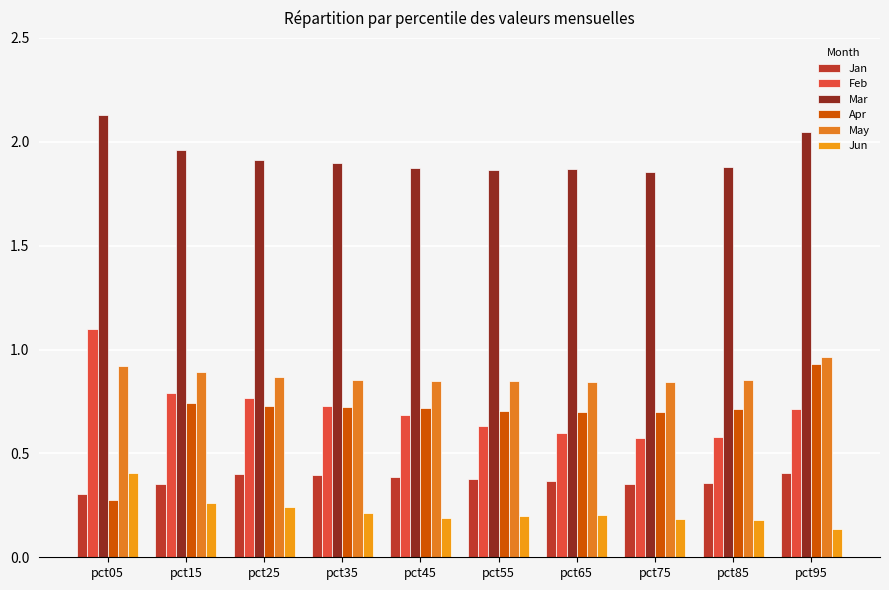

What is the value of the Jan bar at the 10th from the left?

0.4